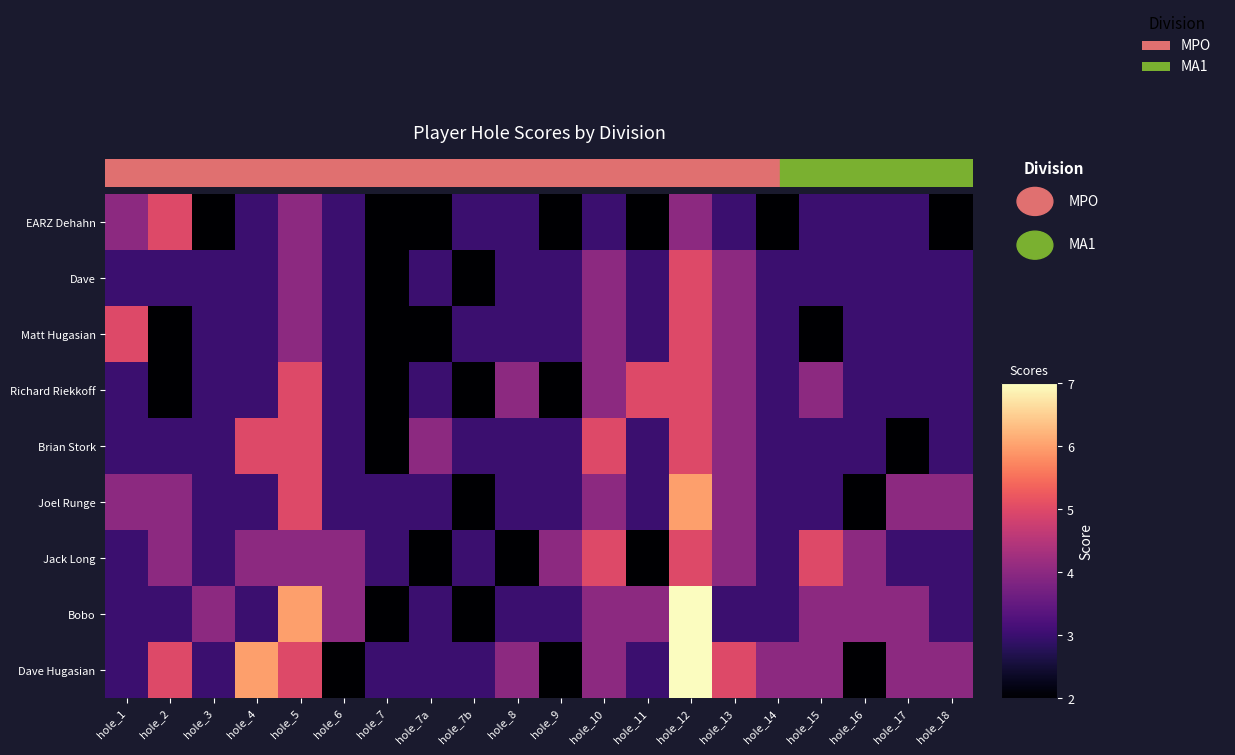

Reading right to left, what are all the values shown in this chart?

EARZ Dehahn: hole_18=2	hole_17=3	hole_16=3	hole_15=3	hole_14=2	hole_13=3	hole_12=4	hole_11=2	hole_10=3	hole_9=2	hole_8=3	hole_7b=3	hole_7a=2	hole_7=2	hole_6=3	hole_5=4	hole_4=3	hole_3=2	hole_2=5	hole_1=4
Dave: hole_18=3	hole_17=3	hole_16=3	hole_15=3	hole_14=3	hole_13=4	hole_12=5	hole_11=3	hole_10=4	hole_9=3	hole_8=3	hole_7b=2	hole_7a=3	hole_7=2	hole_6=3	hole_5=4	hole_4=3	hole_3=3	hole_2=3	hole_1=3
Matt Hugasian: hole_18=3	hole_17=3	hole_16=3	hole_15=2	hole_14=3	hole_13=4	hole_12=5	hole_11=3	hole_10=4	hole_9=3	hole_8=3	hole_7b=3	hole_7a=2	hole_7=2	hole_6=3	hole_5=4	hole_4=3	hole_3=3	hole_2=2	hole_1=5
Richard Riekkoff: hole_18=3	hole_17=3	hole_16=3	hole_15=4	hole_14=3	hole_13=4	hole_12=5	hole_11=5	hole_10=4	hole_9=2	hole_8=4	hole_7b=2	hole_7a=3	hole_7=2	hole_6=3	hole_5=5	hole_4=3	hole_3=3	hole_2=2	hole_1=3
Brian Stork: hole_18=3	hole_17=2	hole_16=3	hole_15=3	hole_14=3	hole_13=4	hole_12=5	hole_11=3	hole_10=5	hole_9=3	hole_8=3	hole_7b=3	hole_7a=4	hole_7=2	hole_6=3	hole_5=5	hole_4=5	hole_3=3	hole_2=3	hole_1=3
Joel Runge: hole_18=4	hole_17=4	hole_16=2	hole_15=3	hole_14=3	hole_13=4	hole_12=6	hole_11=3	hole_10=4	hole_9=3	hole_8=3	hole_7b=2	hole_7a=3	hole_7=3	hole_6=3	hole_5=5	hole_4=3	hole_3=3	hole_2=4	hole_1=4
Jack Long: hole_18=3	hole_17=3	hole_16=4	hole_15=5	hole_14=3	hole_13=4	hole_12=5	hole_11=2	hole_10=5	hole_9=4	hole_8=2	hole_7b=3	hole_7a=2	hole_7=3	hole_6=4	hole_5=4	hole_4=4	hole_3=3	hole_2=4	hole_1=3
Bobo: hole_18=3	hole_17=4	hole_16=4	hole_15=4	hole_14=3	hole_13=3	hole_12=7	hole_11=4	hole_10=4	hole_9=3	hole_8=3	hole_7b=2	hole_7a=3	hole_7=2	hole_6=4	hole_5=6	hole_4=3	hole_3=4	hole_2=3	hole_1=3
Dave Hugasian: hole_18=4	hole_17=4	hole_16=2	hole_15=4	hole_14=4	hole_13=5	hole_12=7	hole_11=3	hole_10=4	hole_9=2	hole_8=4	hole_7b=3	hole_7a=3	hole_7=3	hole_6=2	hole_5=5	hole_4=6	hole_3=3	hole_2=5	hole_1=3